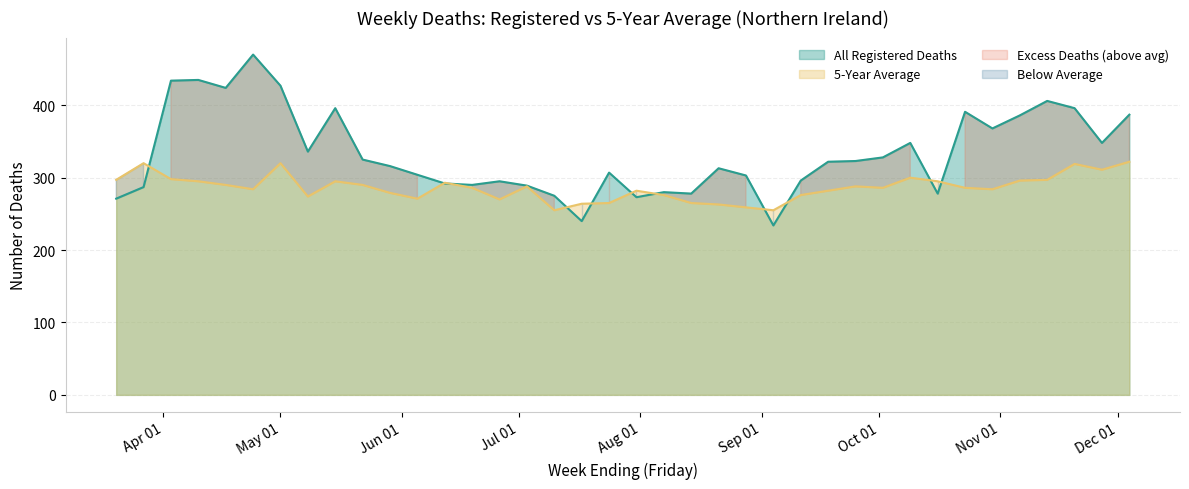

At which label is 5-Year Average closest to 288?

2020-07-03